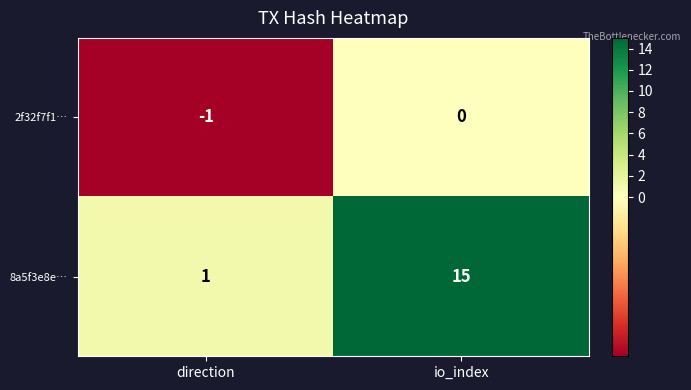

What is the spread (max minus min) of values at io_index?

15